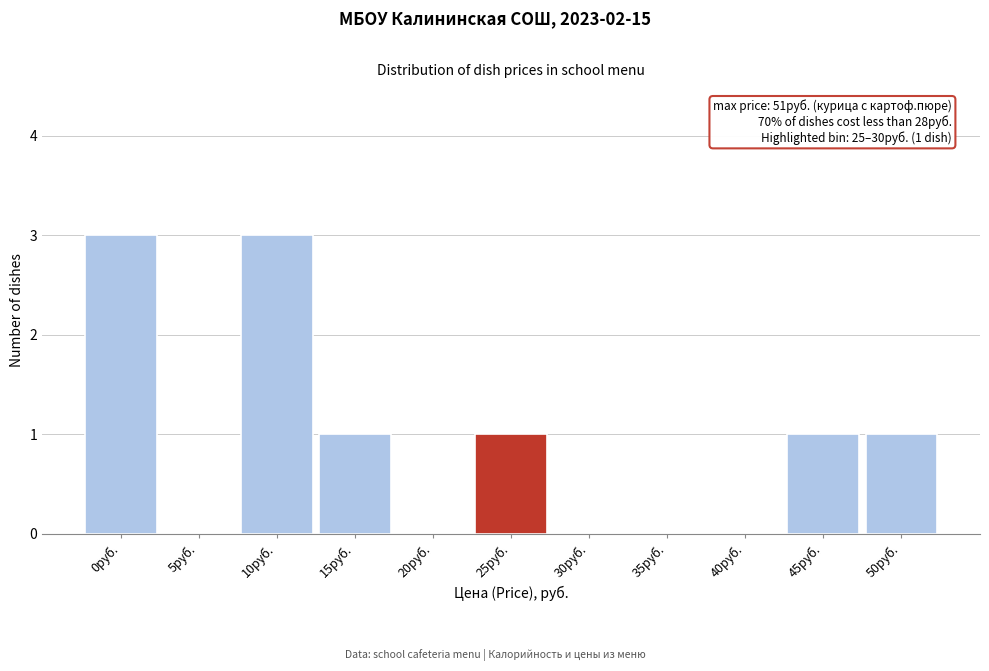

Reading left to right, extract all data points from this chart.

0руб.=3	5руб.=0	10руб.=3	15руб.=1	20руб.=0	25руб.=1	30руб.=0	35руб.=0	40руб.=0	45руб.=1	50руб.=1